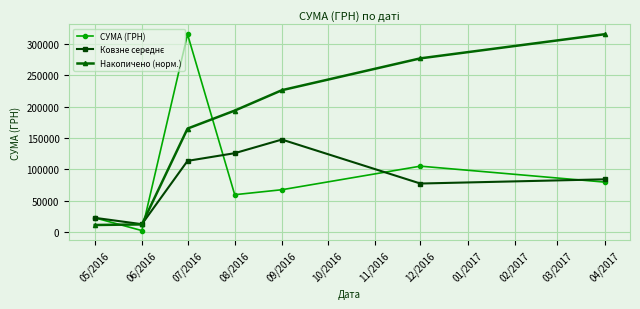

True or false: СУМА (ГРН) and Накопичено (норм.) cross at least once.

True